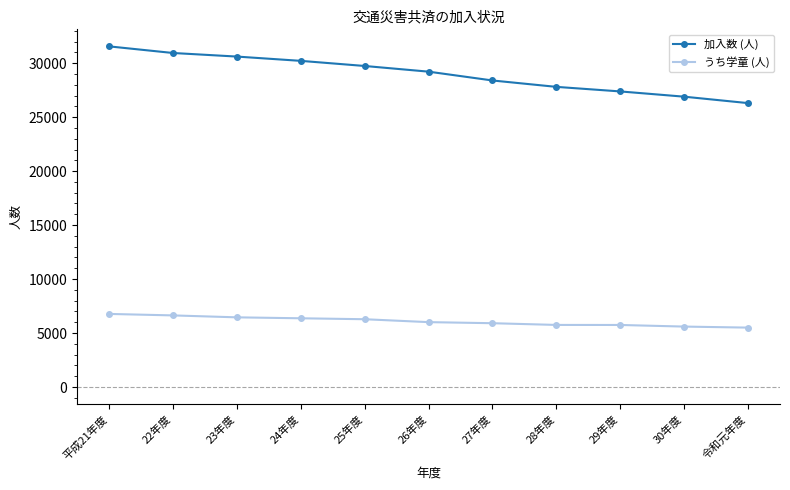

Which category has the highest value in the 加入数 (人) series?

平成21年度